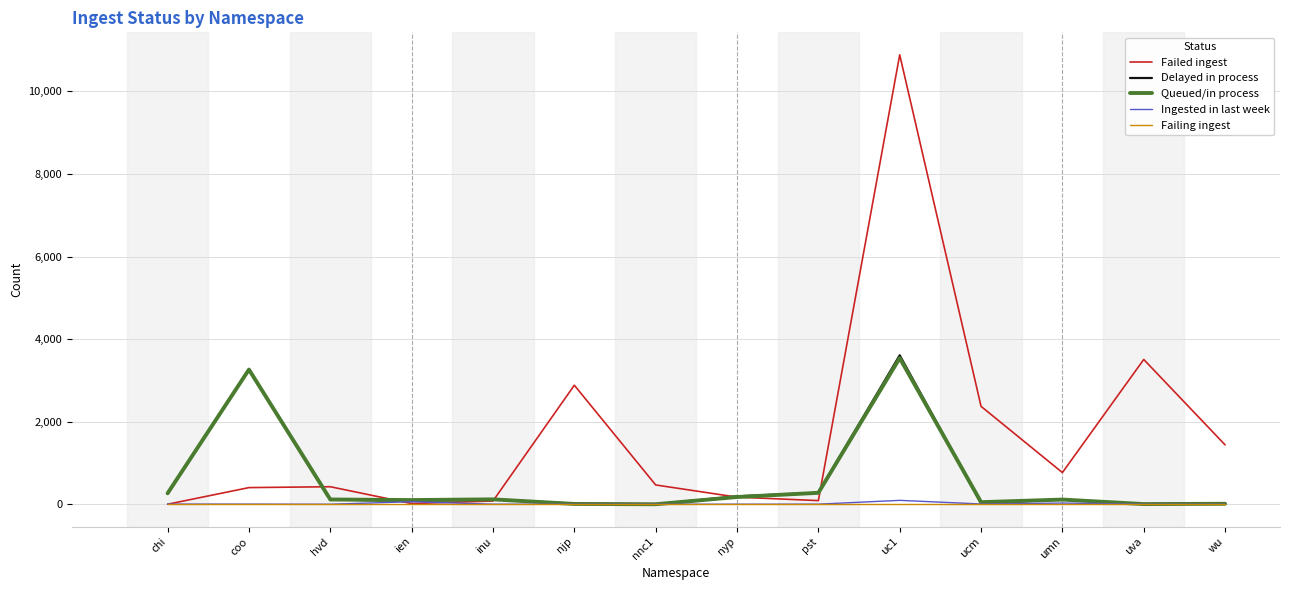

Which series has the widest spread of values?

Failed ingest